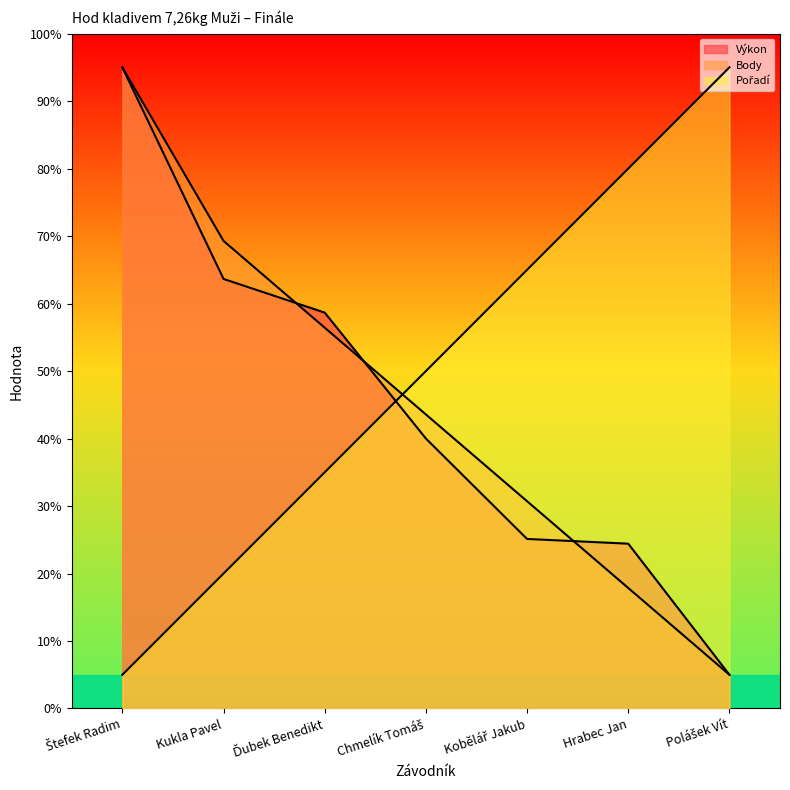

What is the sum of the Body values at Chmelík Tomáš and Ďubek Benedikt?

100.0